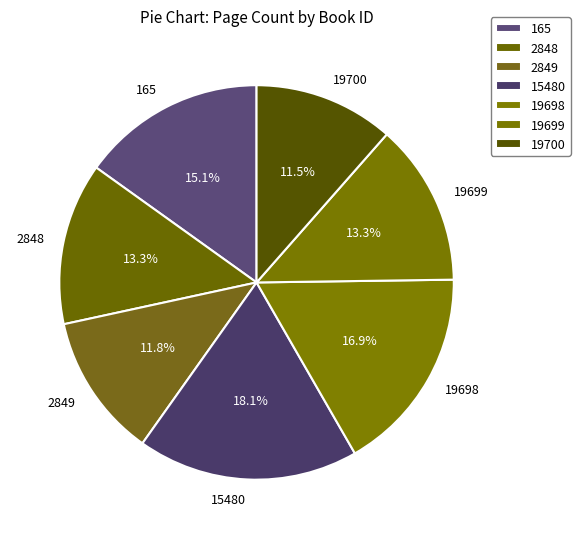

To the nearest percent, what percentage of the pie is 2848?

13%